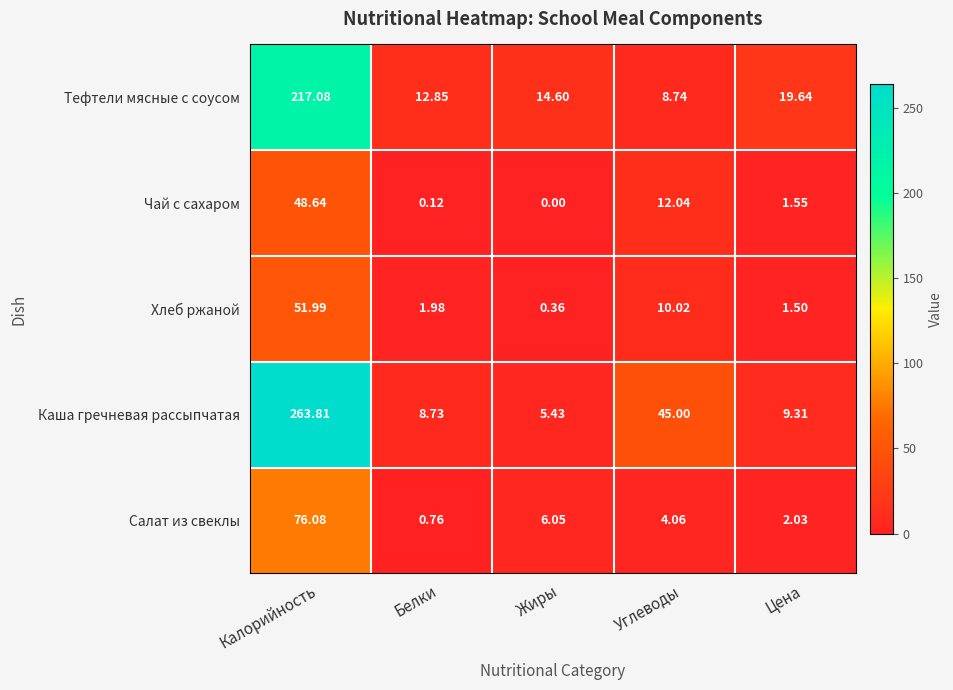

List the series in order of their peak value, highest first.

Каша гречневая рассыпчатая, Тефтели мясные с соусом, Салат из свеклы, Хлеб ржаной, Чай с сахаром